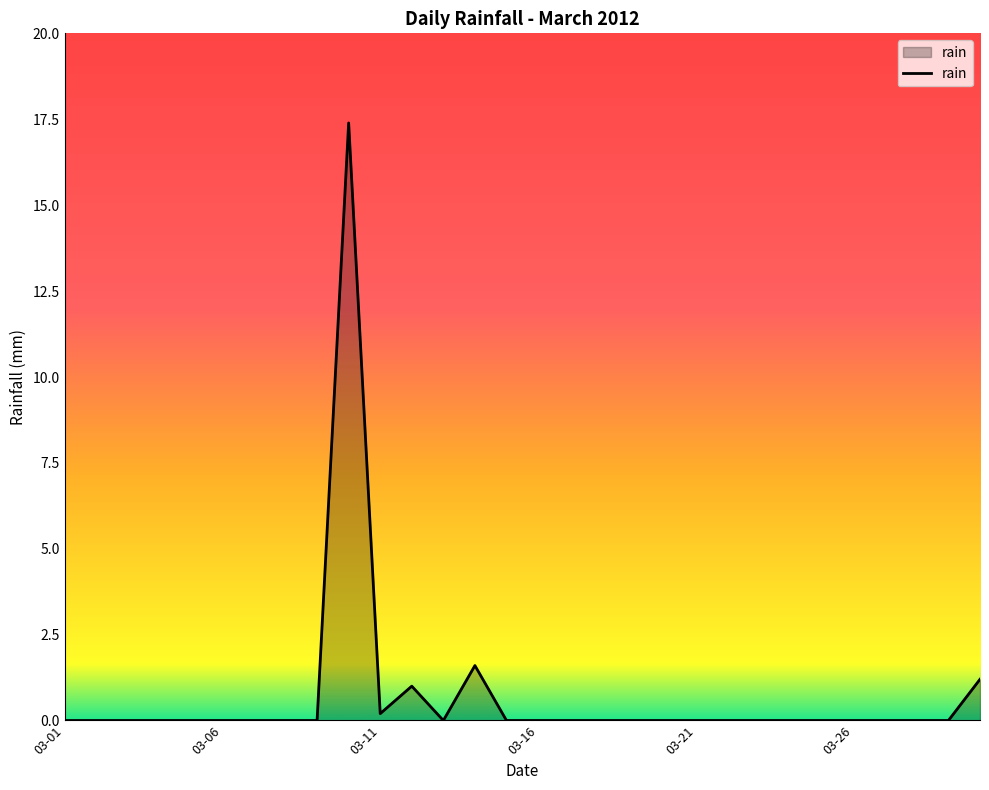

What is the average value?

0.7